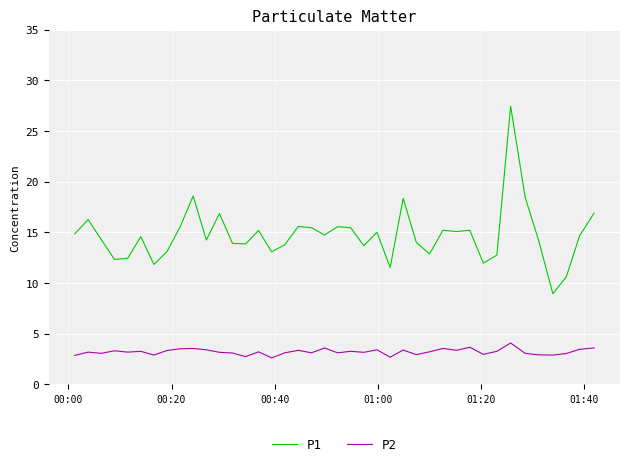

What is the smallest value displayed?

2.6